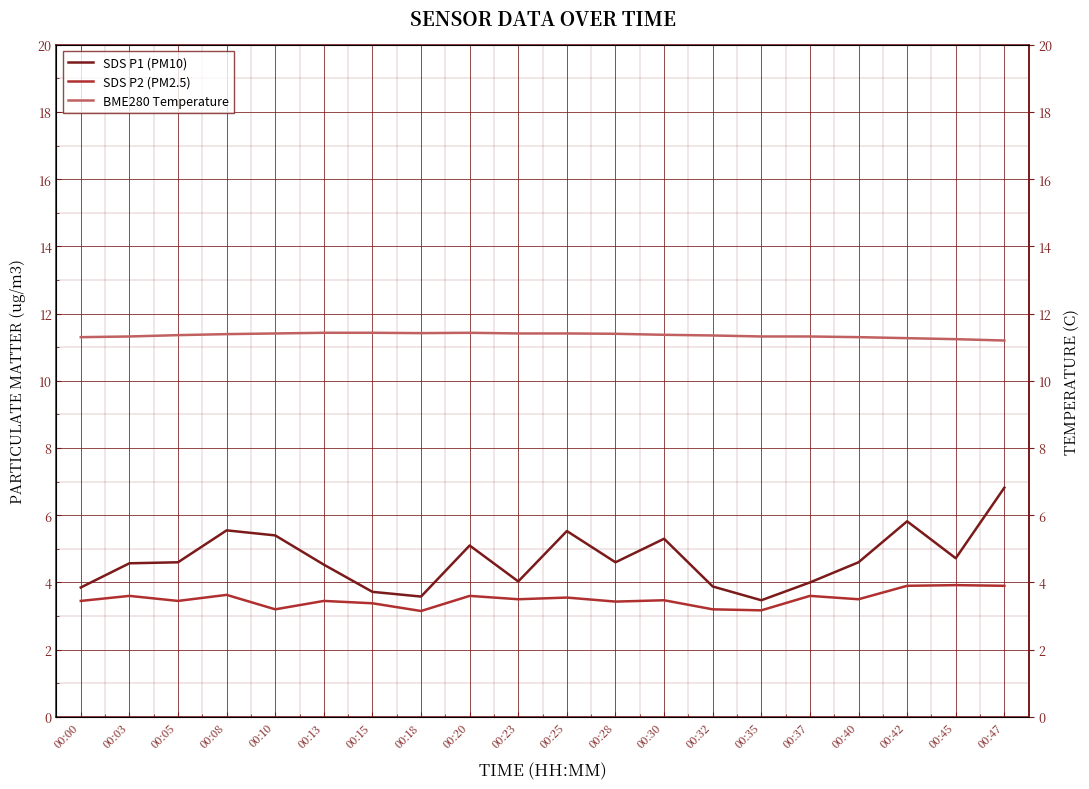

What is the difference between the highest and lowest values at 00:35?

8.2